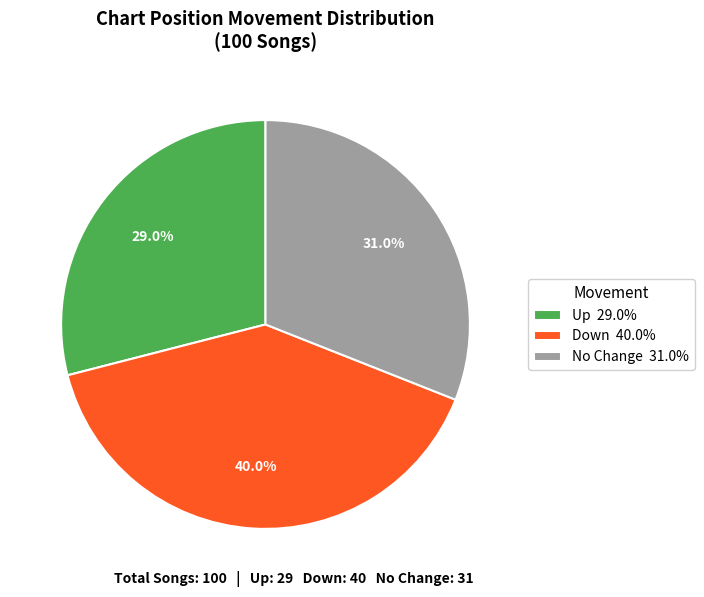

Does Up 29.0% account for over 50% of the chart?

No